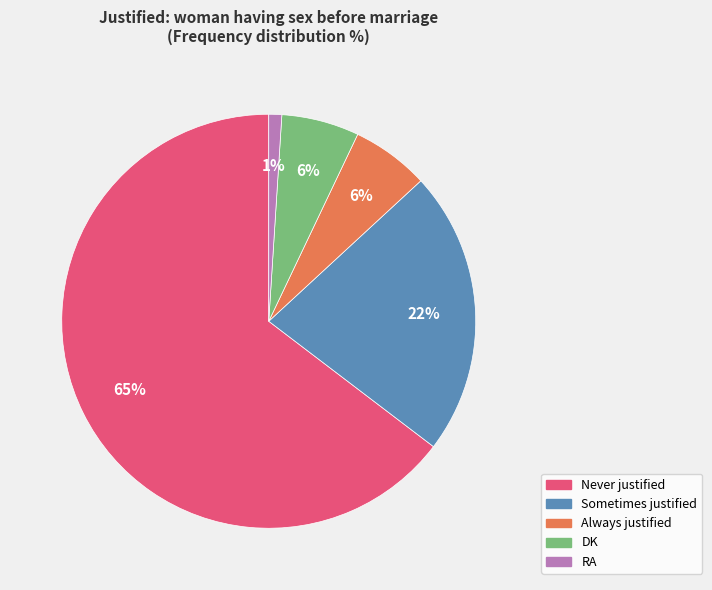

How many segments does this pie chart have?

5